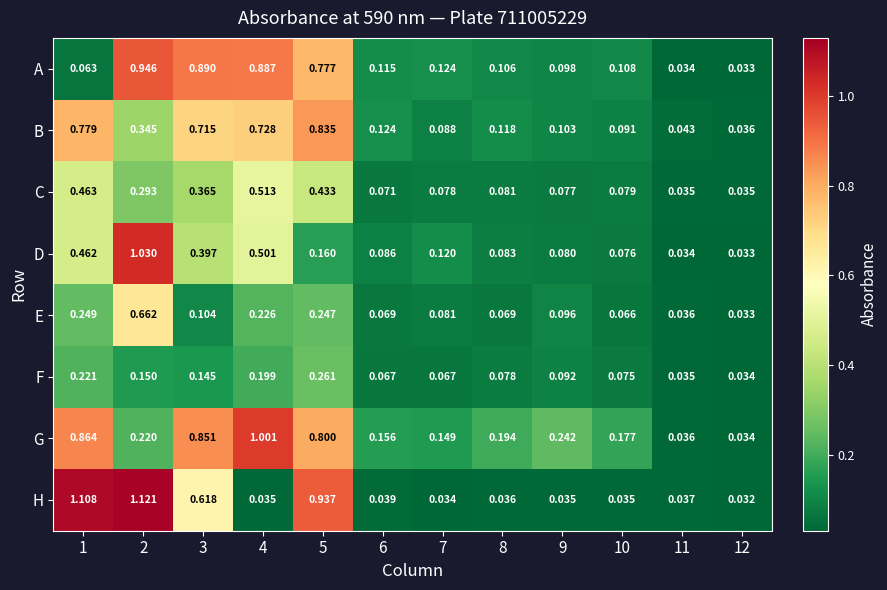

Which series has the largest total across all categories?

G